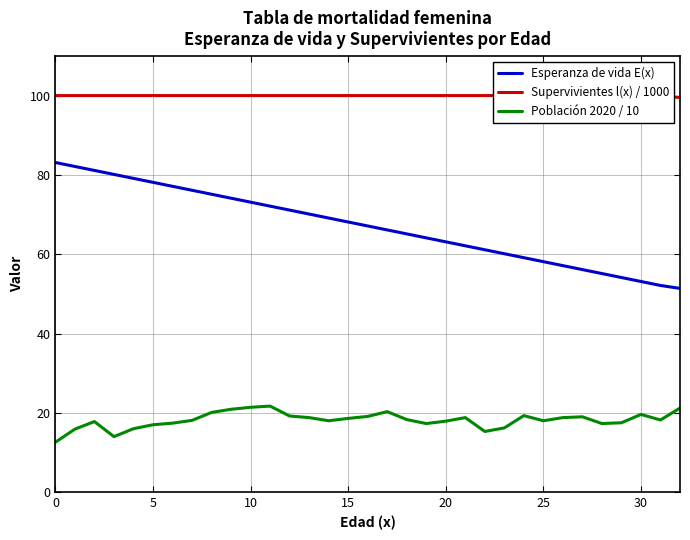

The value of Supervivientes l(x) / 1000 at 21 is 28.8. True or false?

False